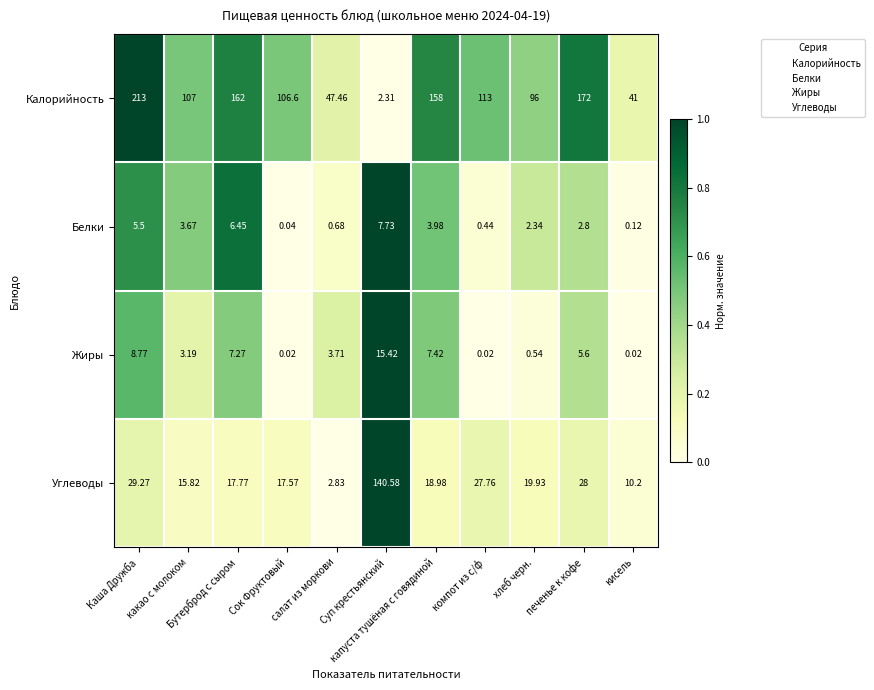

List the series in order of their peak value, lowest first.

Белки, Жиры, Углеводы, Калорийность